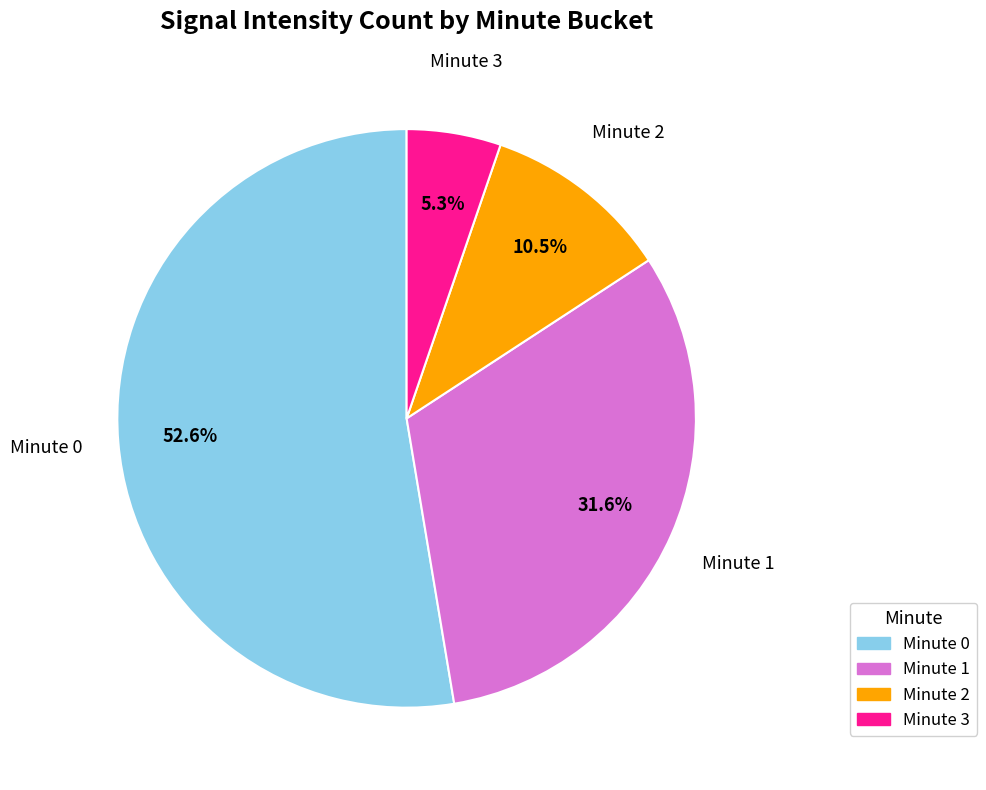

Is there any slice that represents more than half of the pie?

Yes